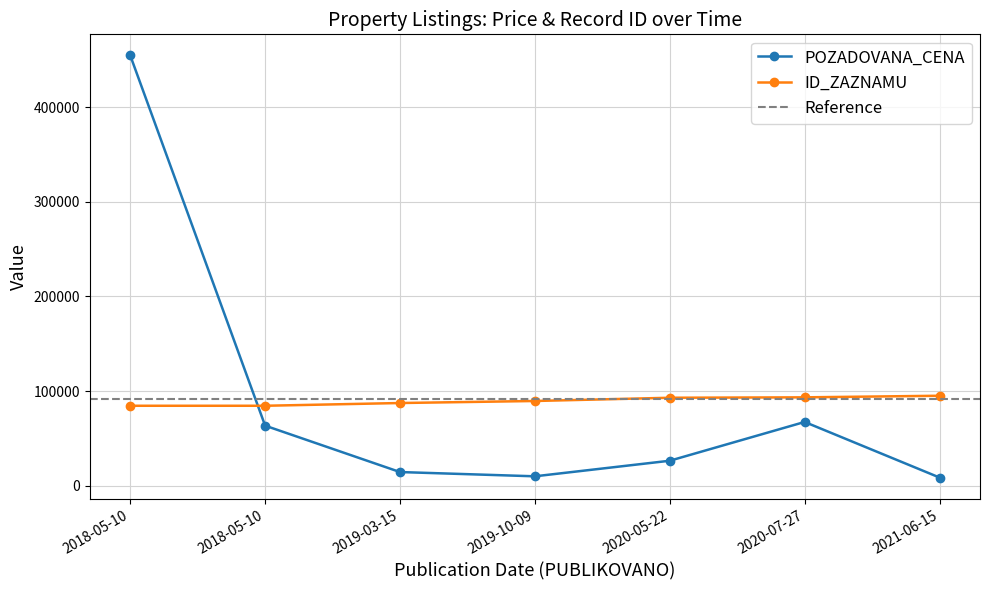

Does the chart display data point markers on the line(s)?

Yes